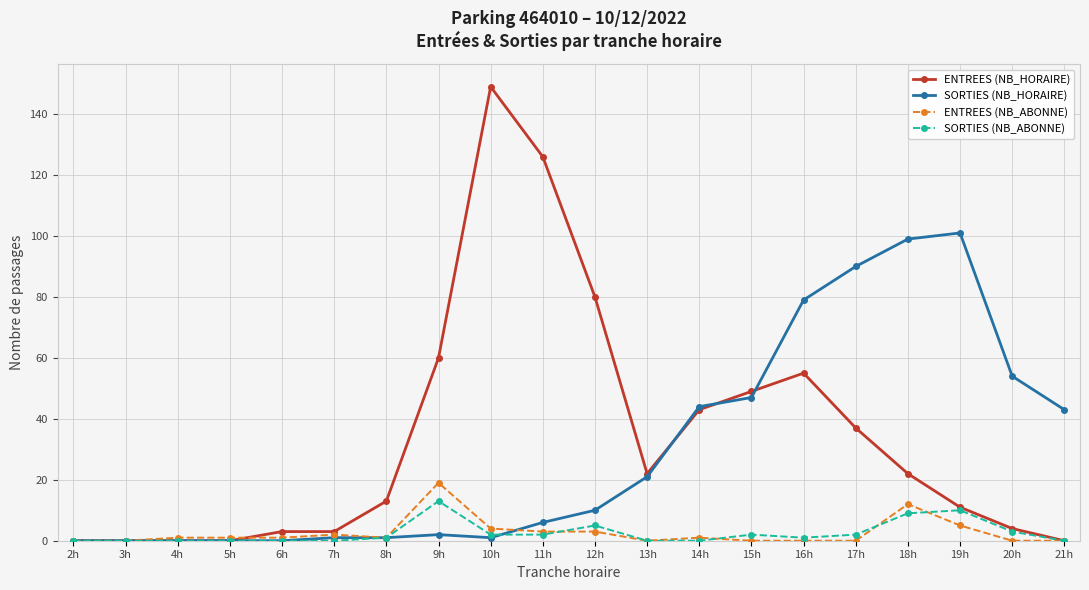

Reading left to right, what are all the values shown in this chart?

ENTREES (NB_HORAIRE): 2h=0	3h=0	4h=0	5h=0	6h=3	7h=3	8h=13	9h=60	10h=149	11h=126	12h=80	13h=22	14h=43	15h=49	16h=55	17h=37	18h=22	19h=11	20h=4	21h=0
SORTIES (NB_HORAIRE): 2h=0	3h=0	4h=0	5h=0	6h=0	7h=1	8h=1	9h=2	10h=1	11h=6	12h=10	13h=21	14h=44	15h=47	16h=79	17h=90	18h=99	19h=101	20h=54	21h=43
ENTREES (NB_ABONNE): 2h=0	3h=0	4h=1	5h=1	6h=1	7h=2	8h=1	9h=19	10h=4	11h=3	12h=3	13h=0	14h=1	15h=0	16h=0	17h=0	18h=12	19h=5	20h=0	21h=0
SORTIES (NB_ABONNE): 2h=0	3h=0	4h=0	5h=0	6h=0	7h=0	8h=1	9h=13	10h=2	11h=2	12h=5	13h=0	14h=0	15h=2	16h=1	17h=2	18h=9	19h=10	20h=3	21h=0